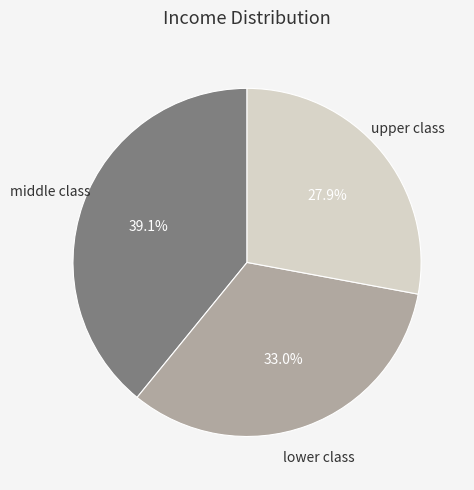

Rank the categories by value from lowest to highest.

upper class, lower class, middle class